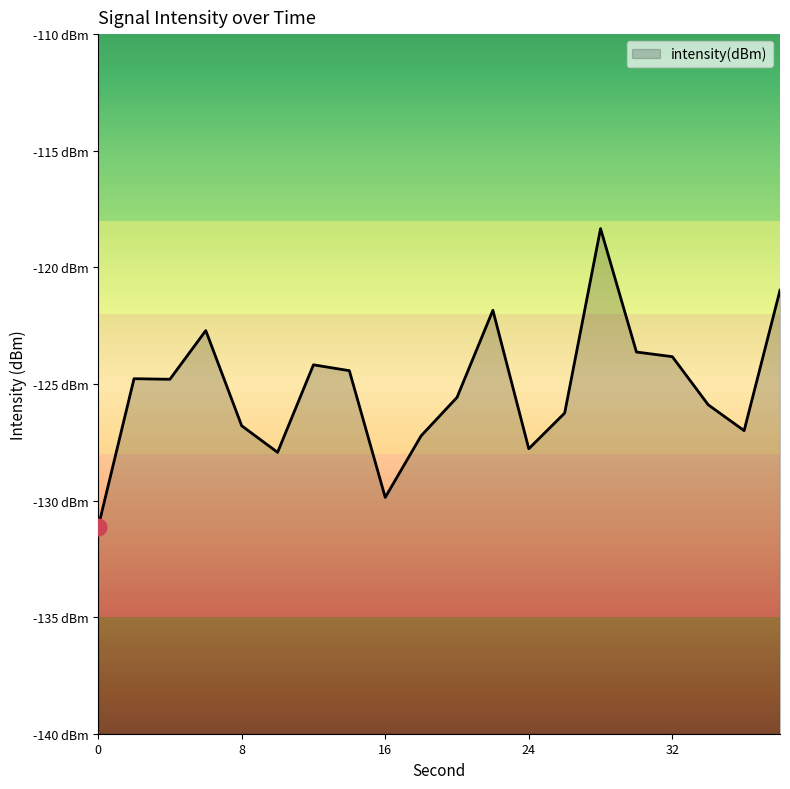

What is the change in value from 16 to 18?

+2.6